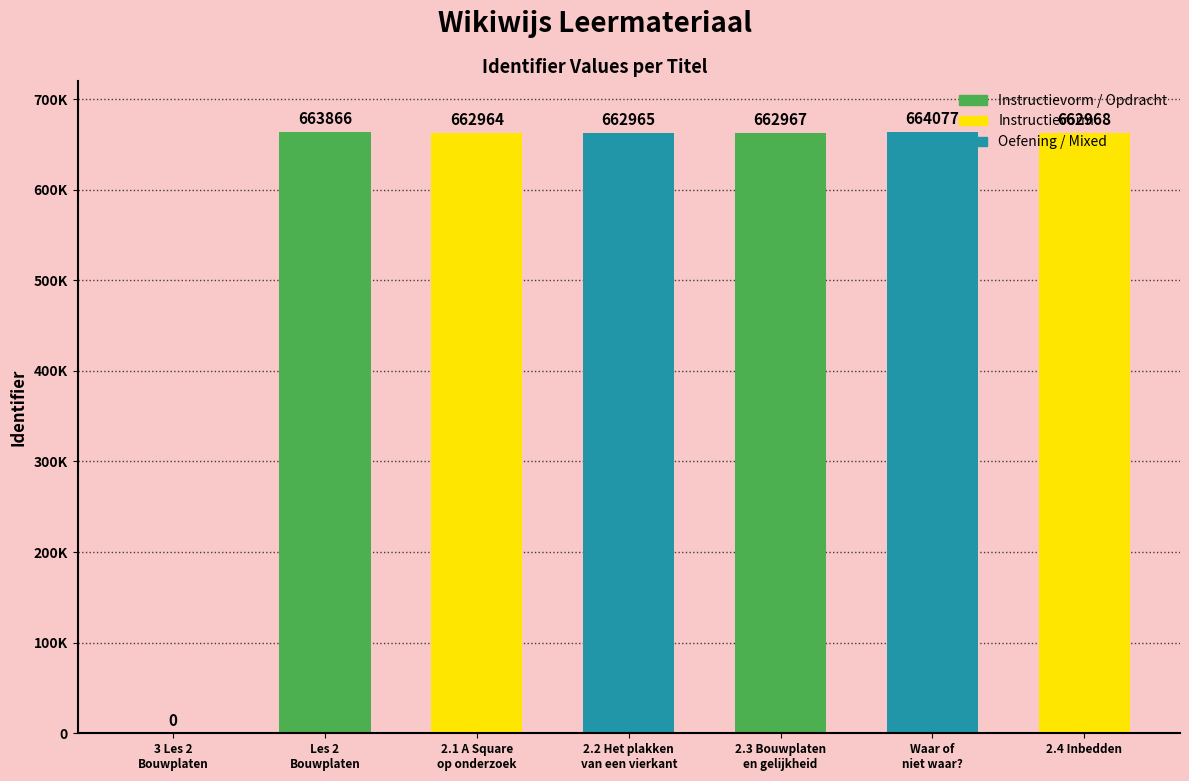

True or false: the data shows 893517 at 2.3 Bouwplaten en gelijkheid.

False